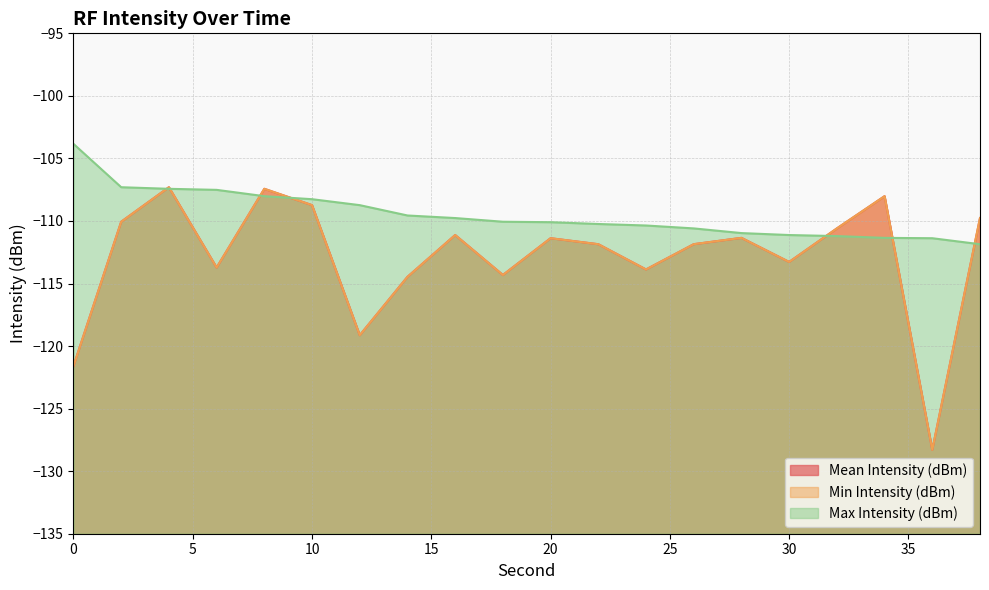

Reading right to left, extract all data points from this chart.

Mean Intensity (dBm): -109.8	-128.3	-108.0	-110.6	-113.3	-111.4	-111.9	-113.9	-111.9	-111.4	-114.3	-111.1	-114.5	-119.1	-108.7	-107.4	-113.7	-107.3	-110.1	-121.6
Min Intensity (dBm): -109.8	-128.3	-108.0	-110.6	-113.3	-111.4	-111.9	-113.9	-111.9	-111.4	-114.3	-111.1	-114.5	-119.1	-108.7	-107.4	-113.7	-107.3	-110.1	-121.6
Max Intensity (dBm): -111.9	-111.4	-111.4	-111.2	-111.1	-111.0	-110.6	-110.4	-110.2	-110.1	-110.1	-109.8	-109.6	-108.7	-108.3	-108.0	-107.5	-107.4	-107.3	-103.8